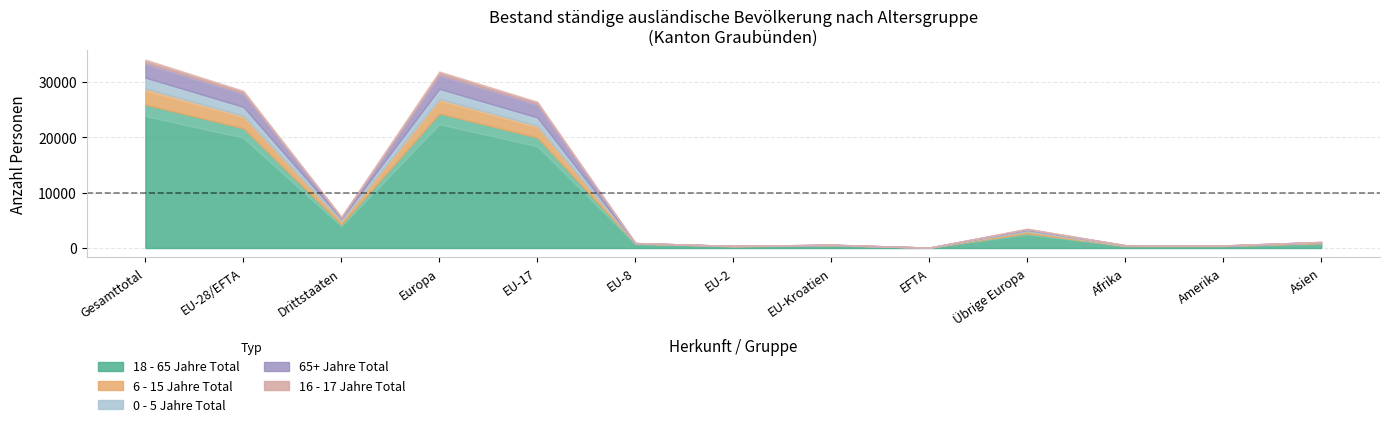

The 0 - 5 Jahre Total series shows 2282 at EU-28/EFTA. True or false?

False